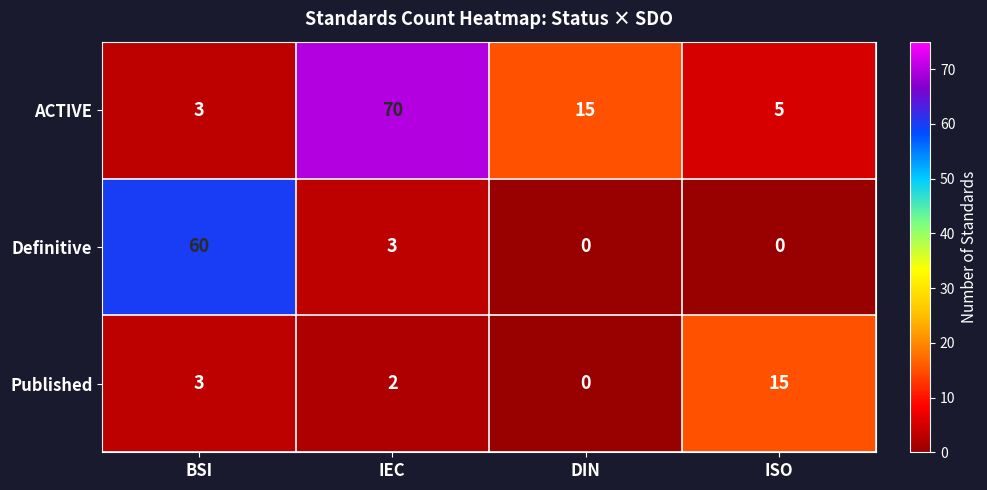

What is the difference between the second highest and minimum values in the ACTIVE series?

12